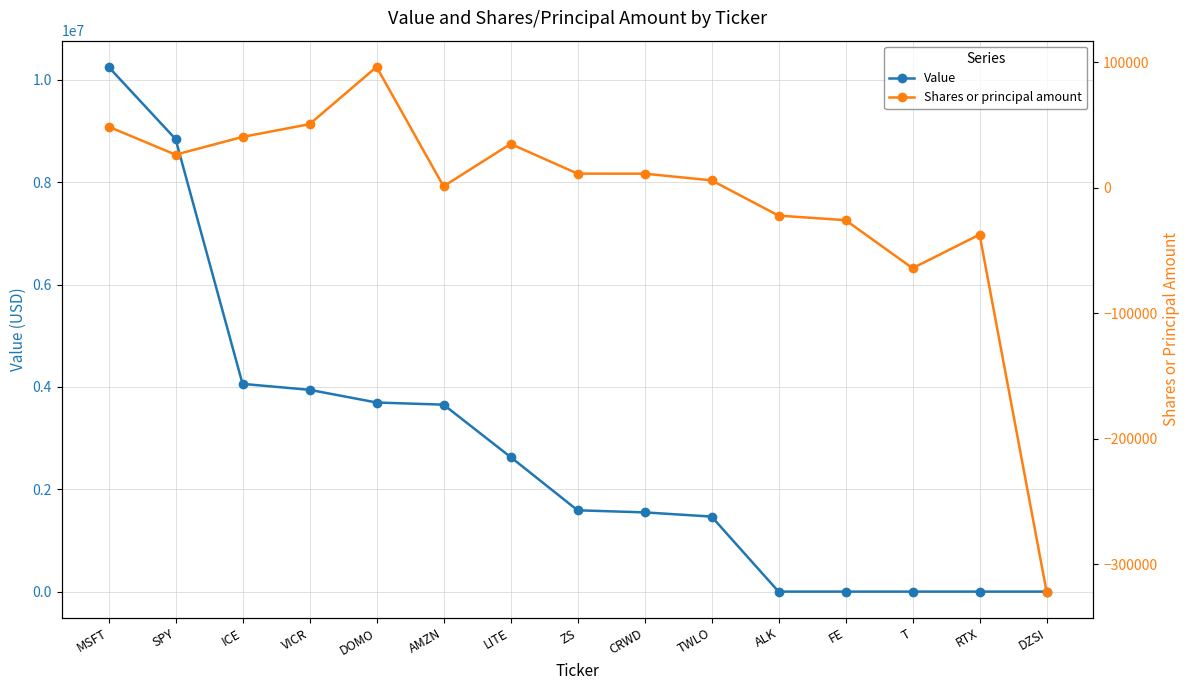

Reading left to right, list all the values displayed in this chart.

Value: MSFT=10253000	SPY=8843000	ICE=4059000	VICR=3943000	DOMO=3695000	AMZN=3653000	LITE=2630000	ZS=1589000	CRWD=1548000	TWLO=1466000	ALK=0	FE=0	T=0	RTX=0	DZSI=0
Shares or principal amount: MSFT=48746	SPY=26405	ICE=40572	VICR=50733	DOMO=96389	AMZN=1160	LITE=35010	ZS=11291	CRWD=11270	TWLO=5933	ALK=-22180	FE=-25810	T=-64100	RTX=-37310	DZSI=-321948